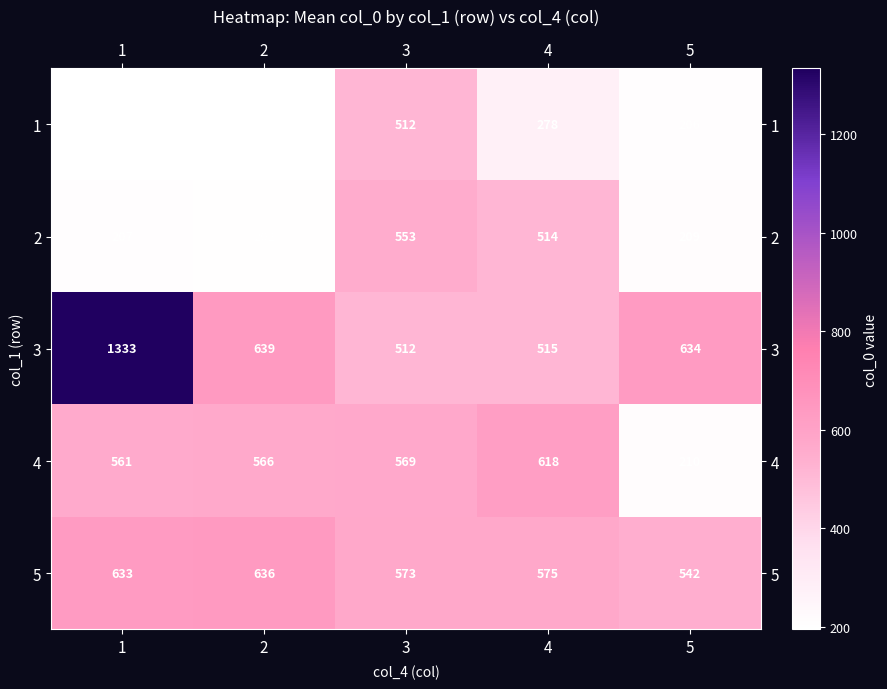

What is the spread (max minus min) of values at 5?

428